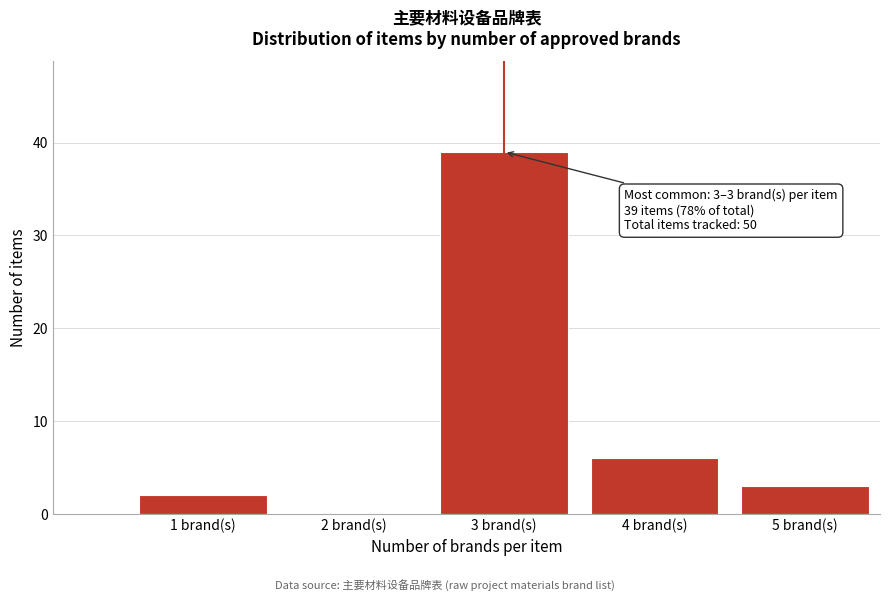

Reading left to right, extract all data points from this chart.

1 brand(s)=2	2 brand(s)=0	3 brand(s)=39	4 brand(s)=6	5 brand(s)=3